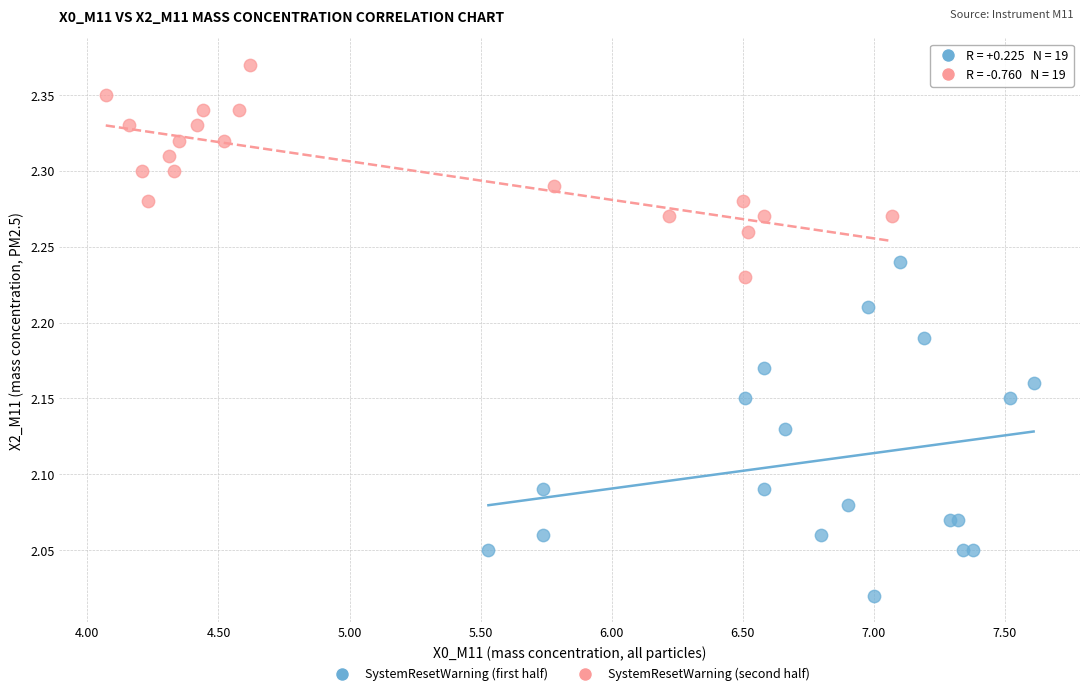

What are all the series names shown in the legend?

SystemResetWarning (first half), SystemResetWarning (second half)